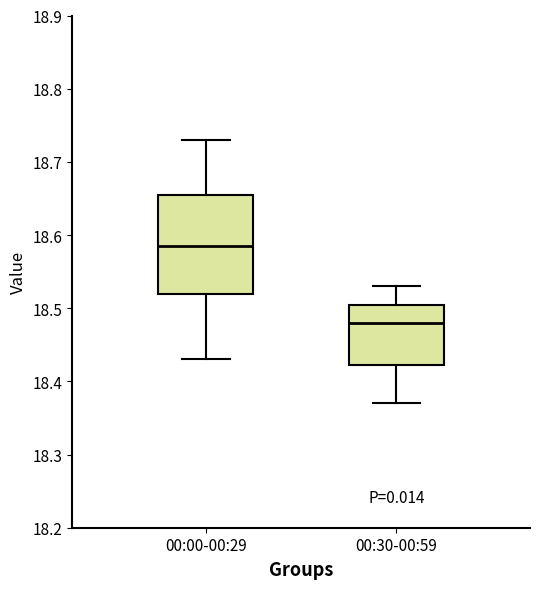

Which box is the tallest, from its lower edge to its upper edge?

00:00-00:29